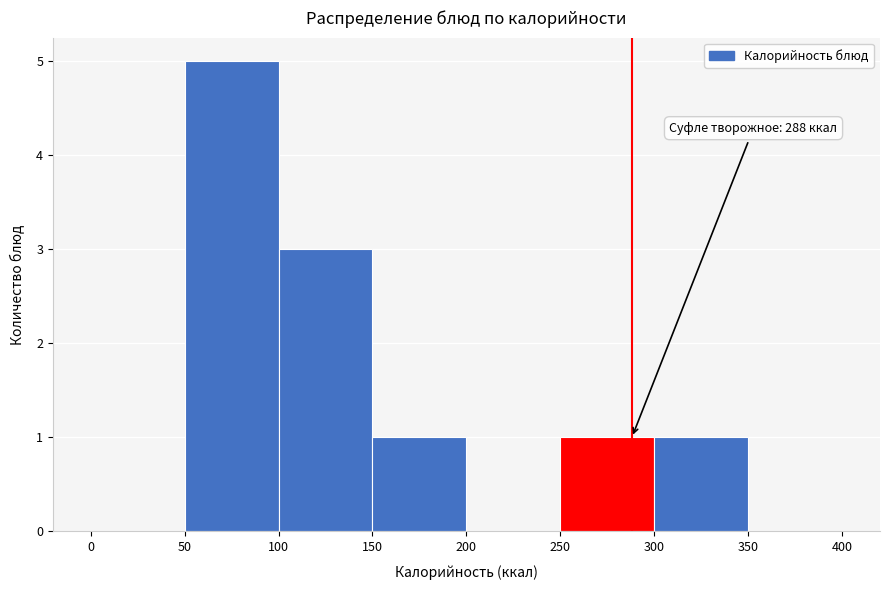

Over which range of the x-axis is the bar tallest?

50 to 100